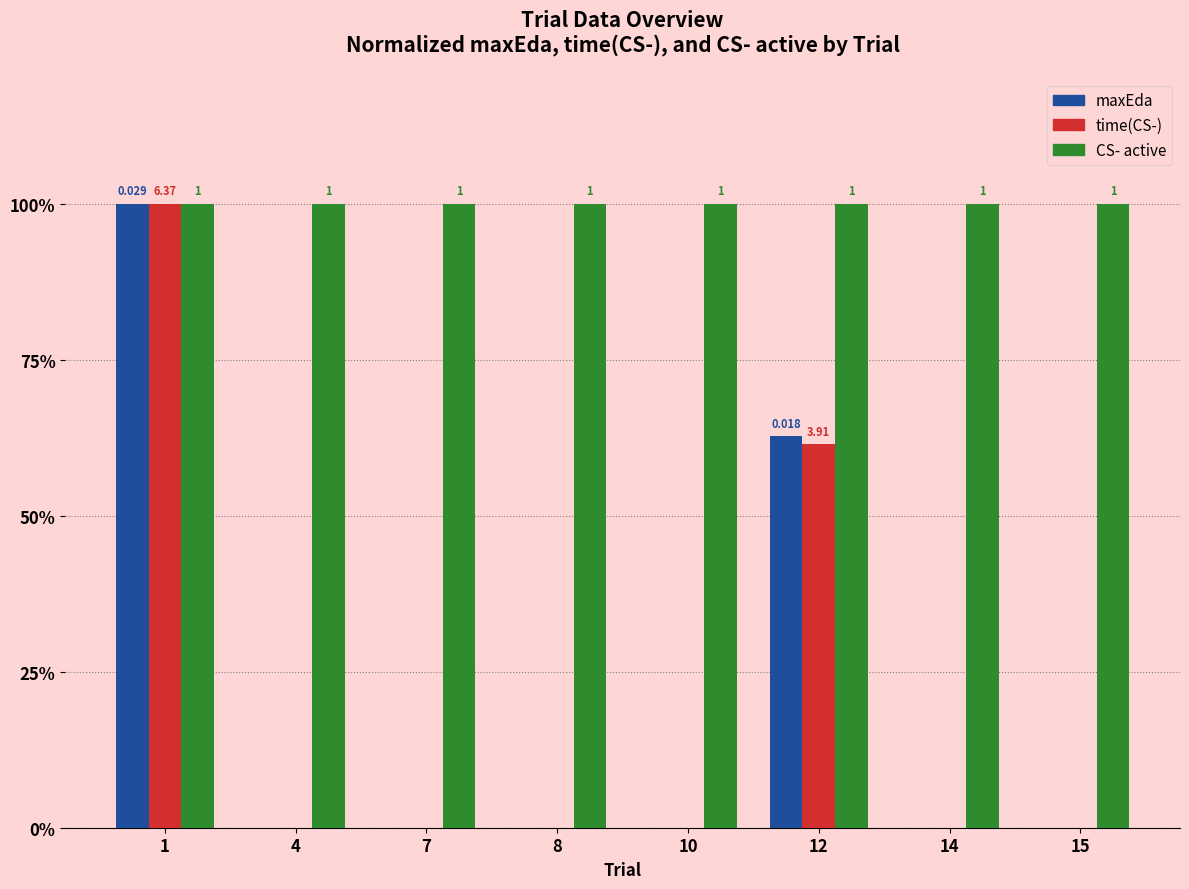

Read the maxEda value at 1.

1.0